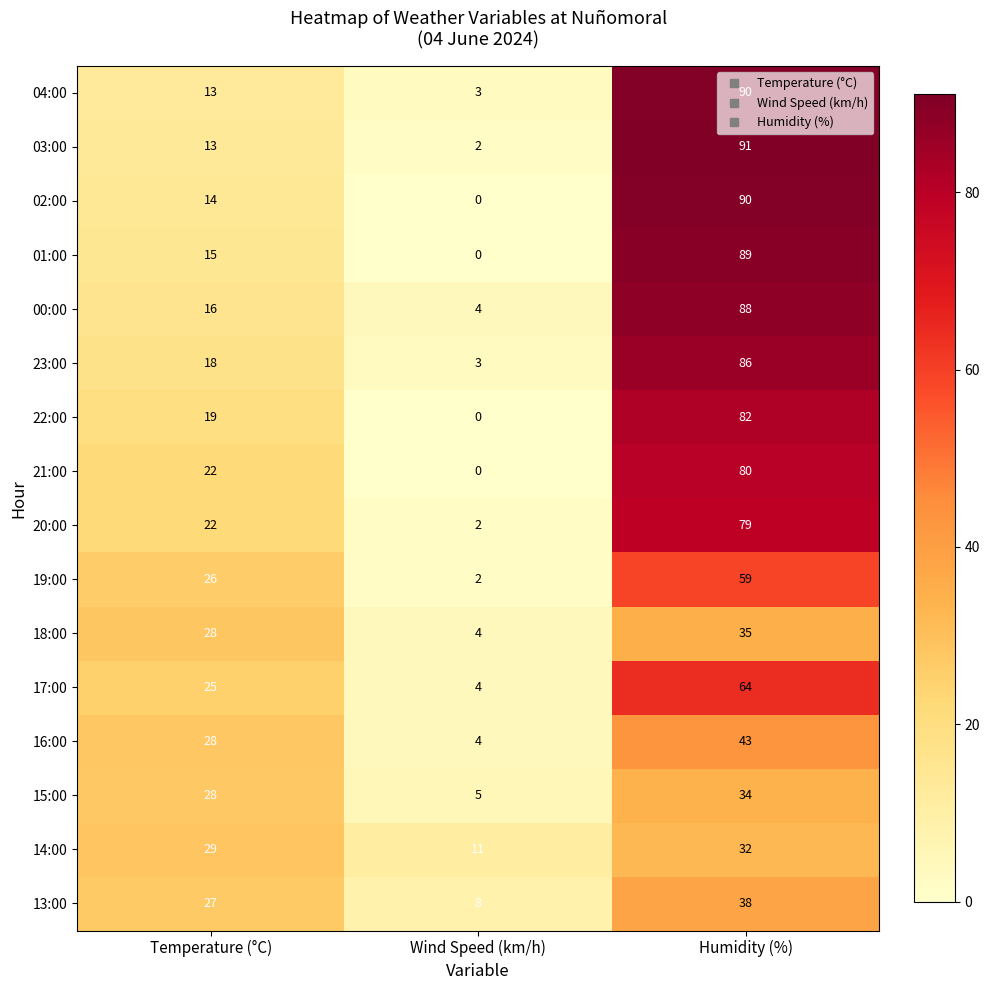

What is the difference between the maximum and minimum values in the 02:00 series?

90